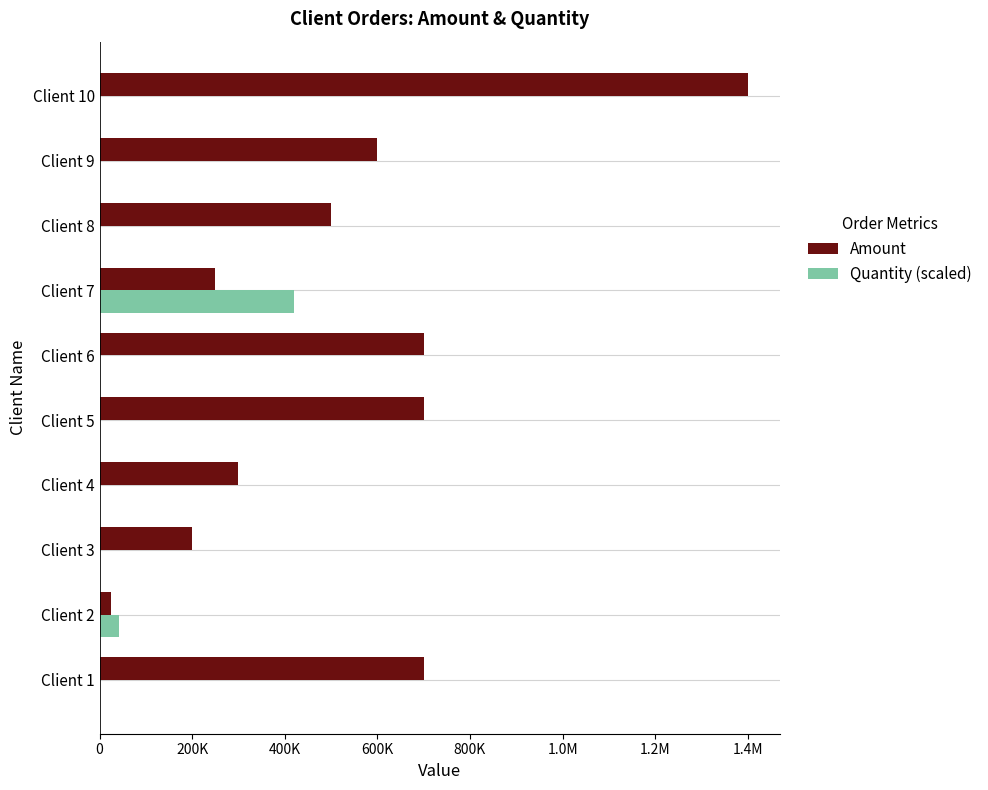

What are all the series names shown in the legend?

Amount, Quantity (scaled)